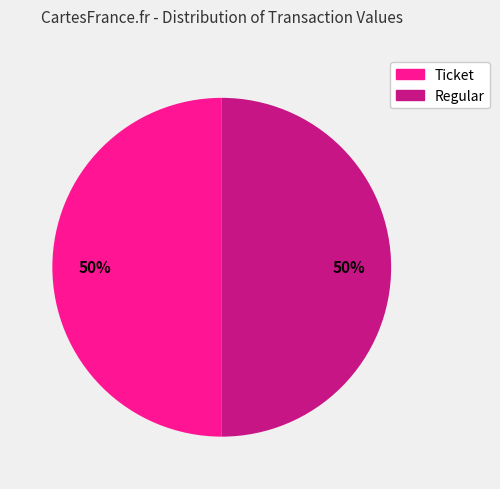

To the nearest percent, what is the average slice percentage?

50%